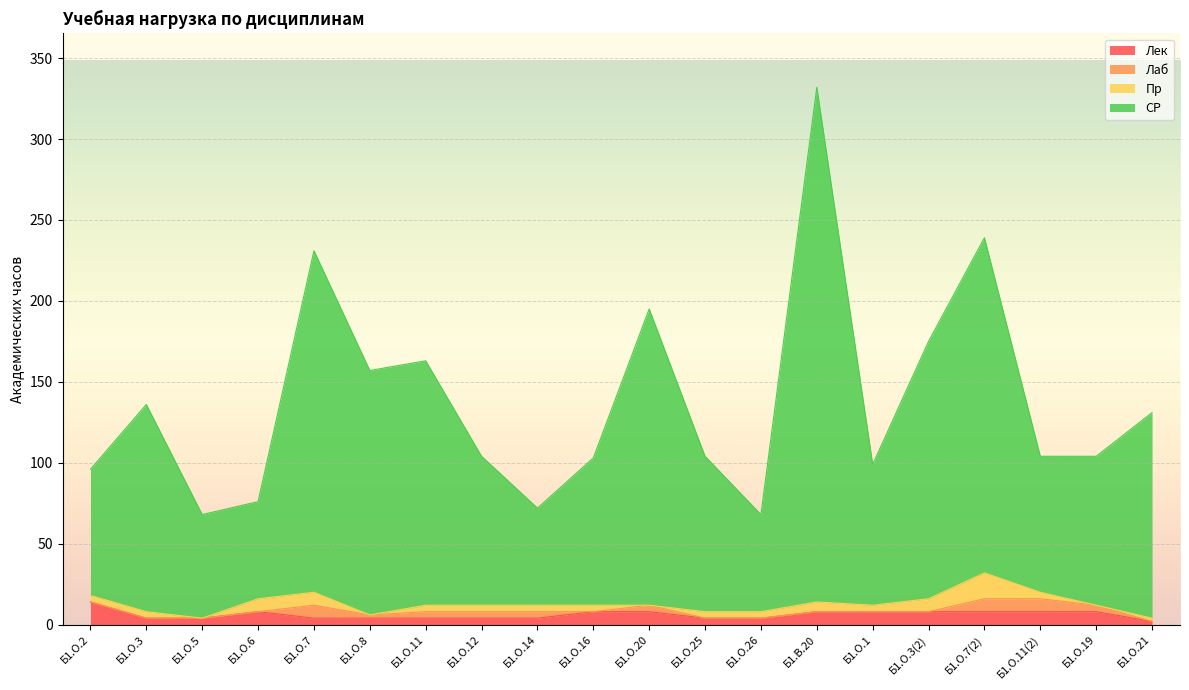

Between Б1.О.21 and Б1.О.16, which is larger?

Б1.О.16